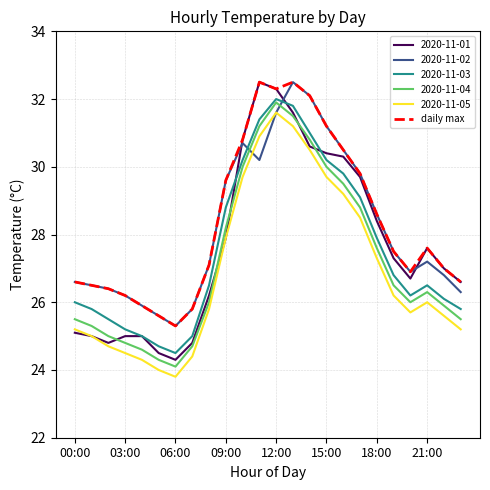

Does the chart have visible grid lines?

Yes